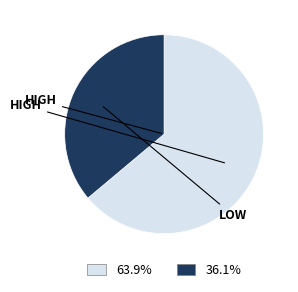

Is there any slice that represents more than half of the pie?

Yes